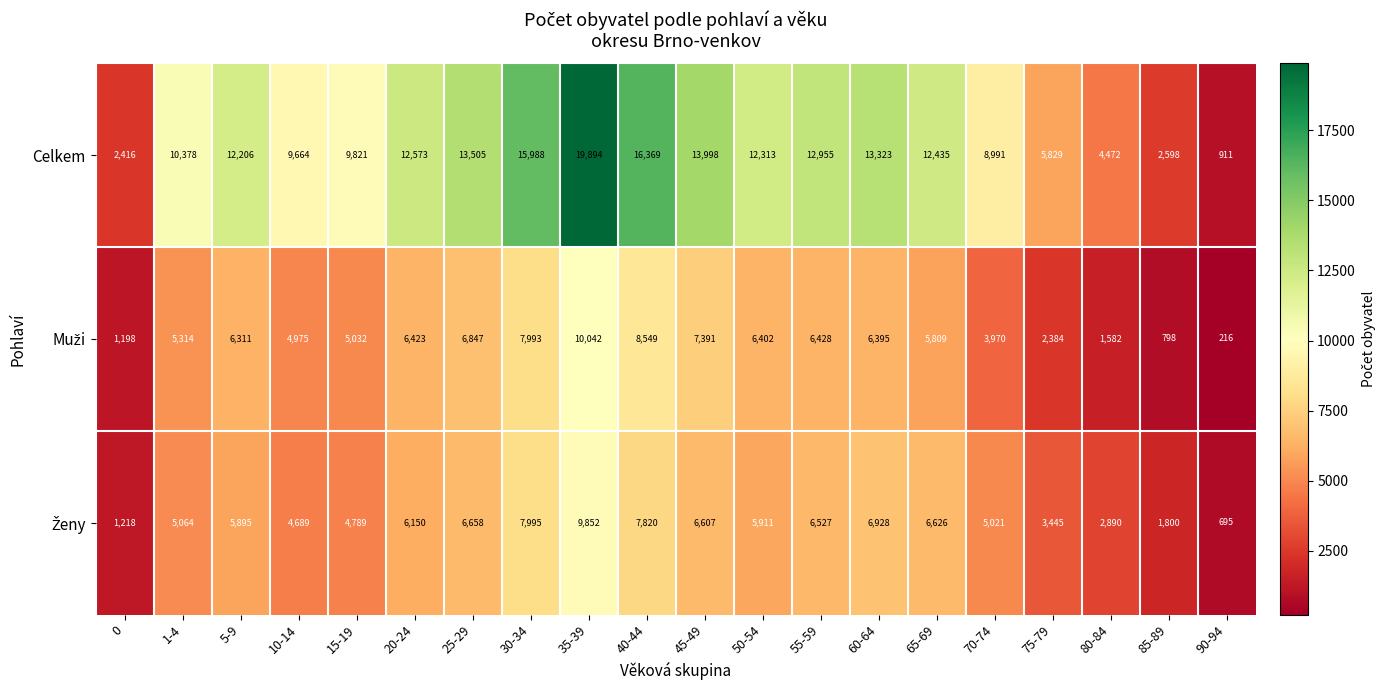

Read the Celkem value at 40-44, to the nearest 50.

16350